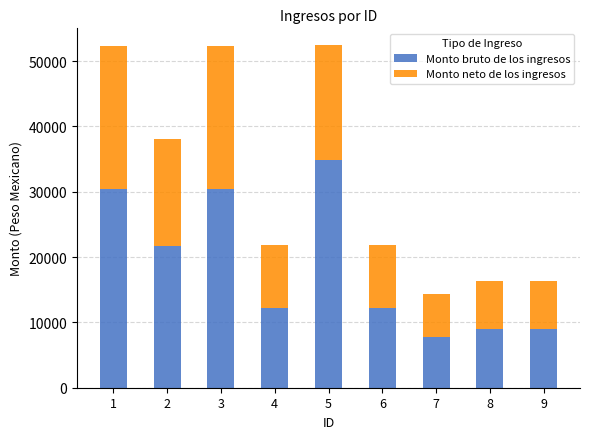

What is the difference between the second highest and second lowest values in the Monto bruto de los ingresos series?

21318.5